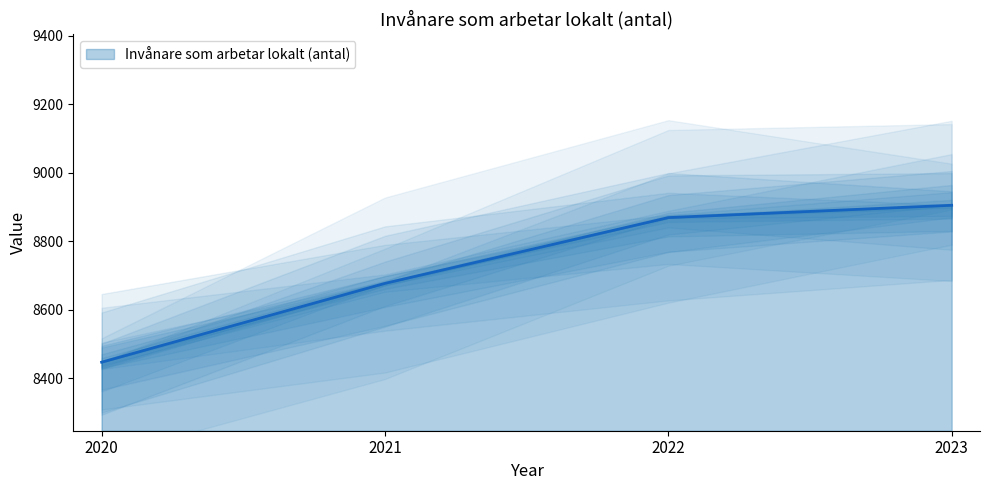

How many values are below 8869?

2